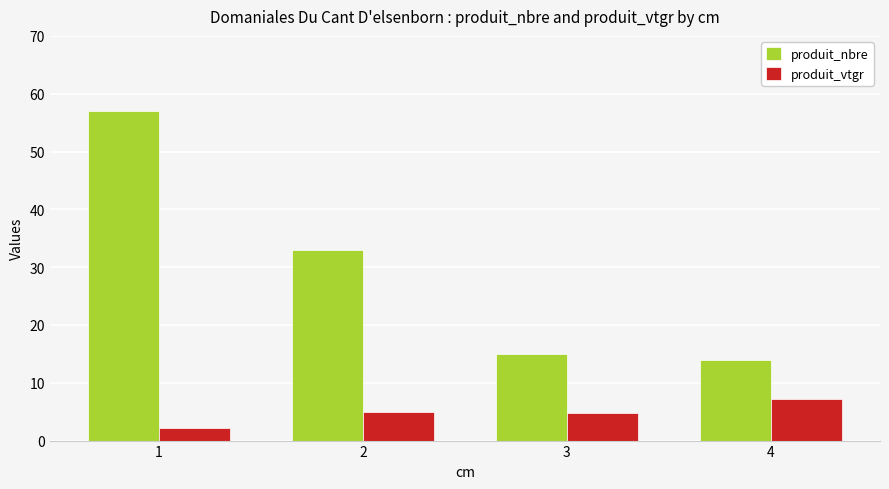

Is the value of produit_vtgr at 3 greater than the value of produit_nbre at 2?

No